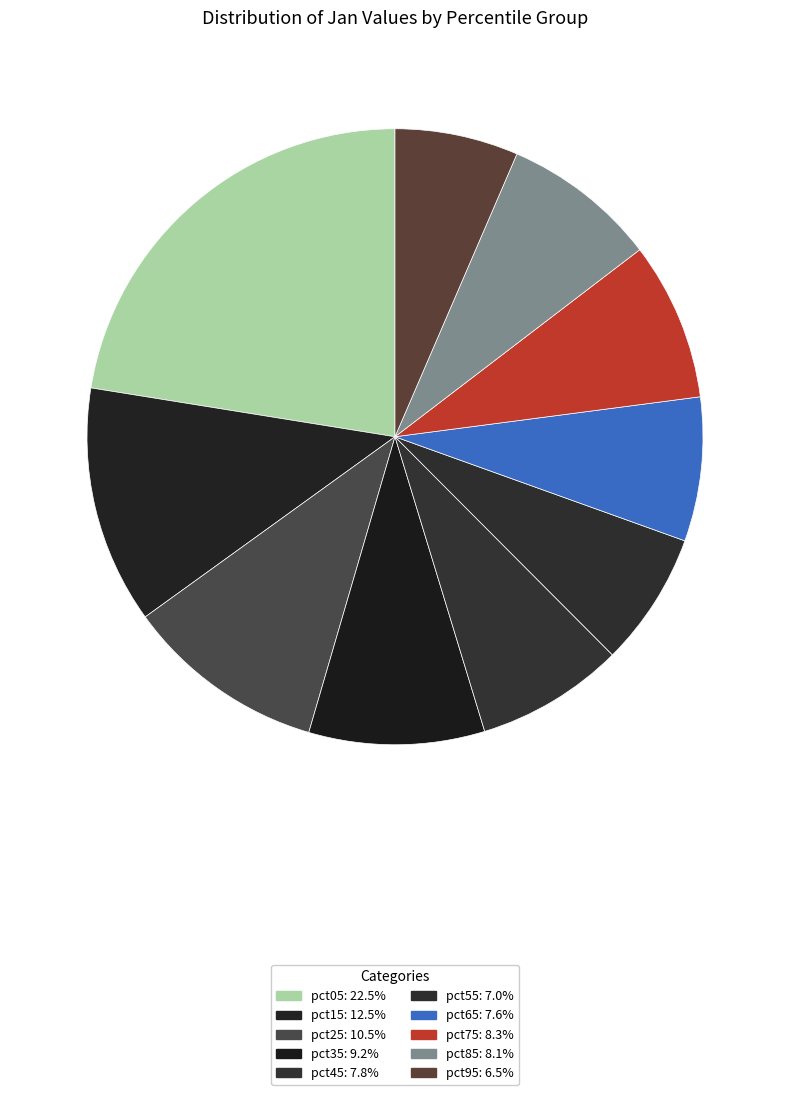

How many segments does this pie chart have?

10